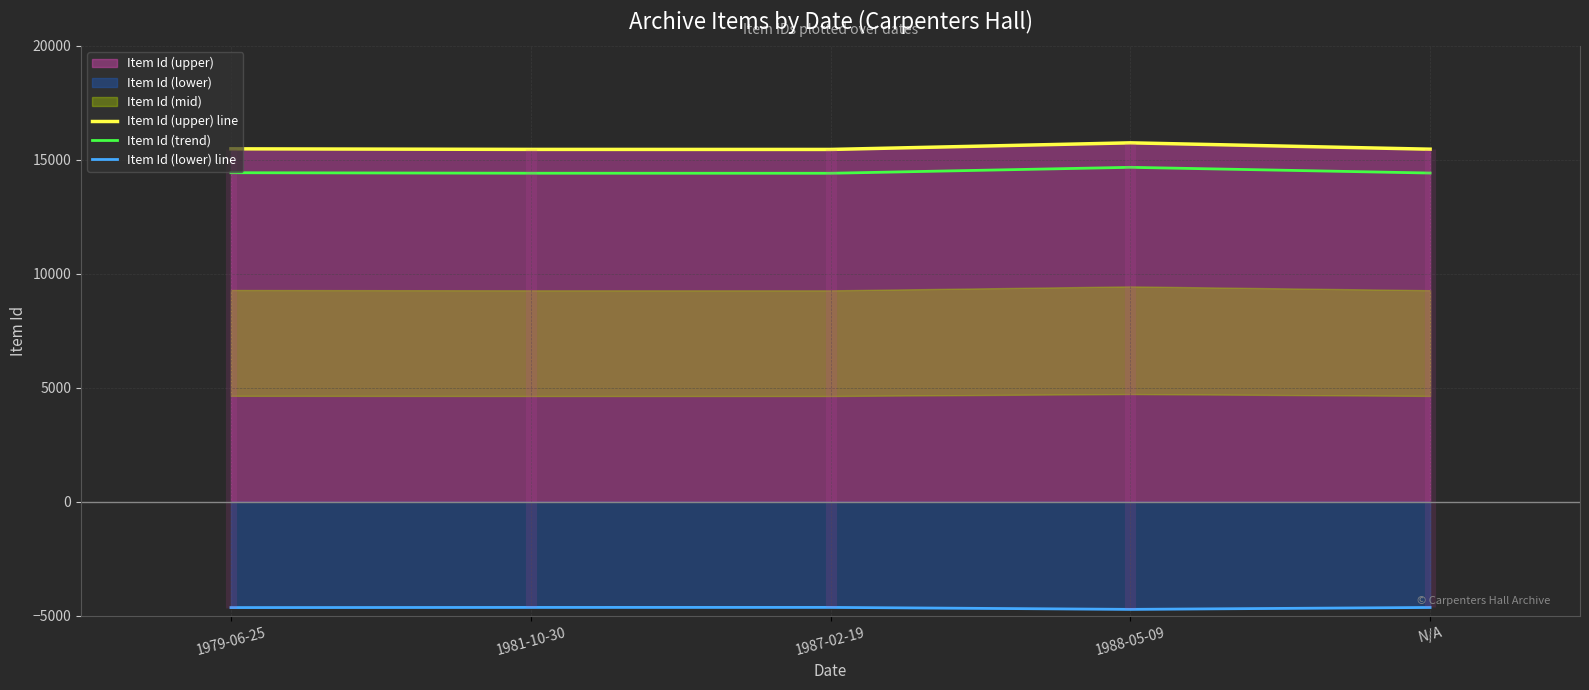

Which has a higher value, 1981-10-30 or 1987-02-19?

1981-10-30